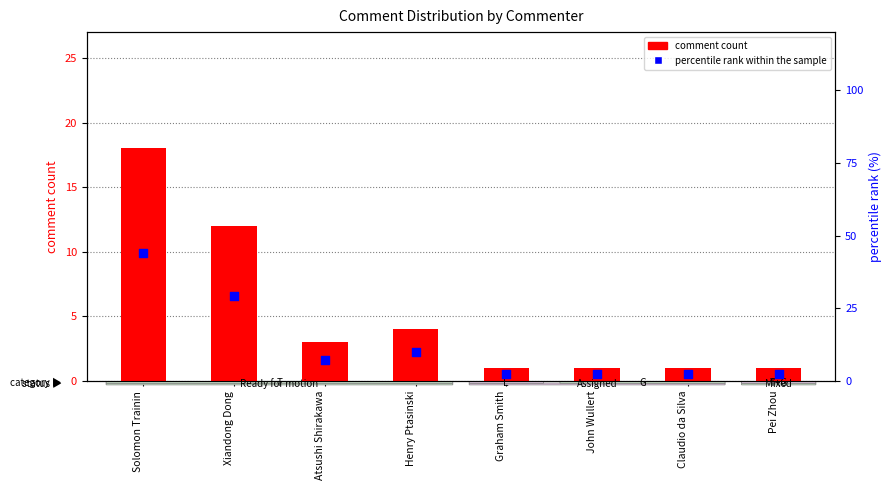

Is the value of percentile rank within the sample at Xiandong Dong greater than the value of comment count at Claudio da Silva?

Yes